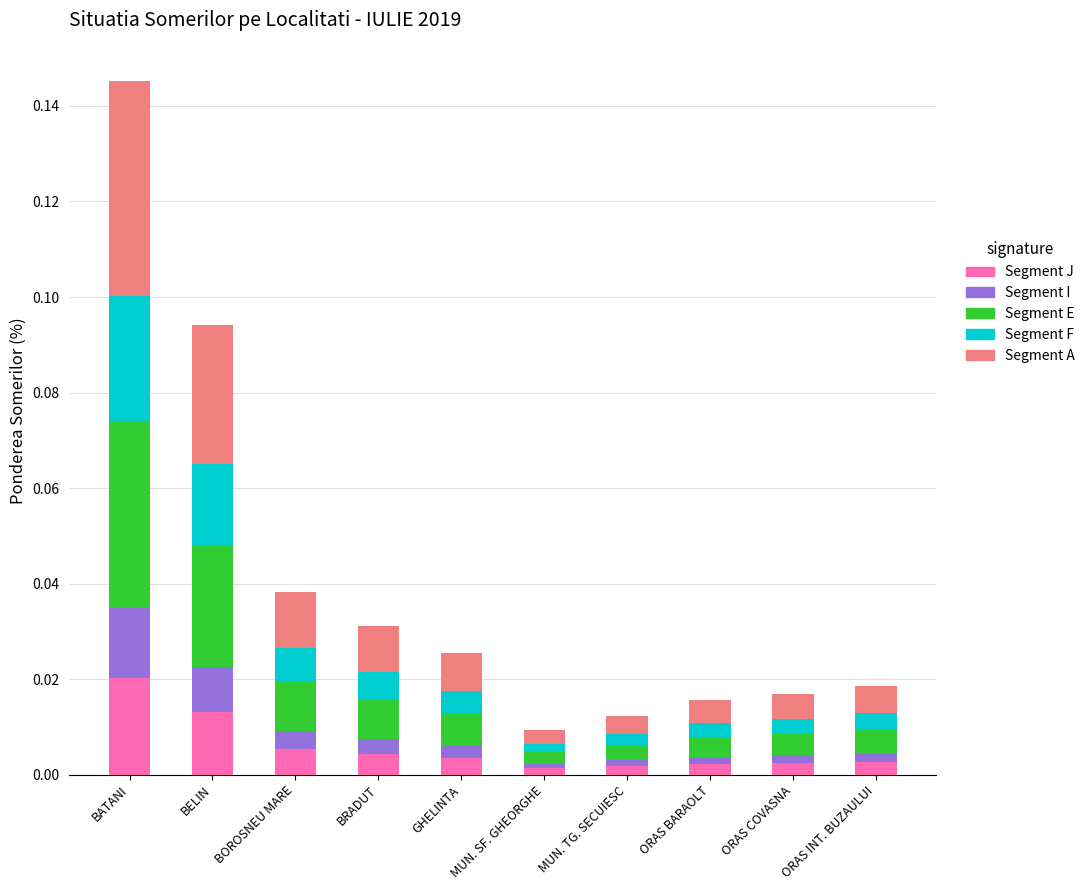

At which category is the sum across all series the highest?

BATANI